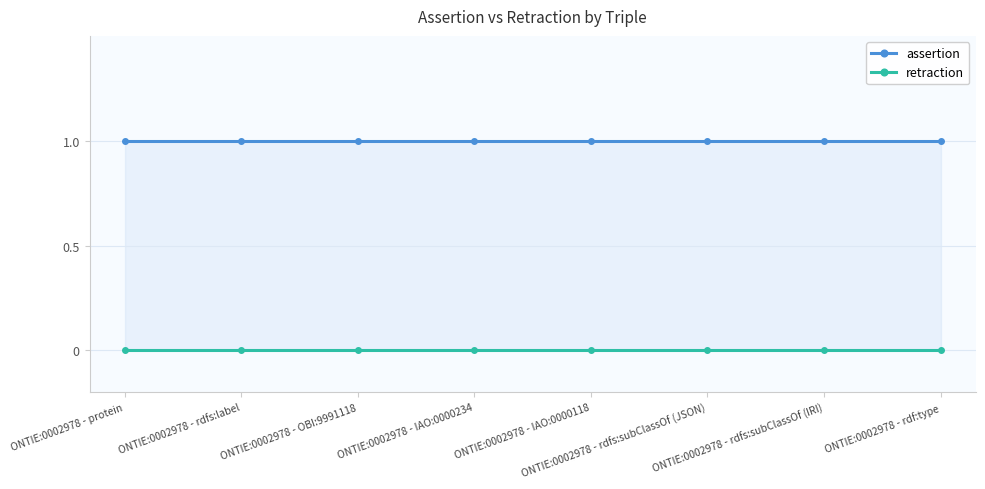

What are all the series names shown in the legend?

assertion, retraction